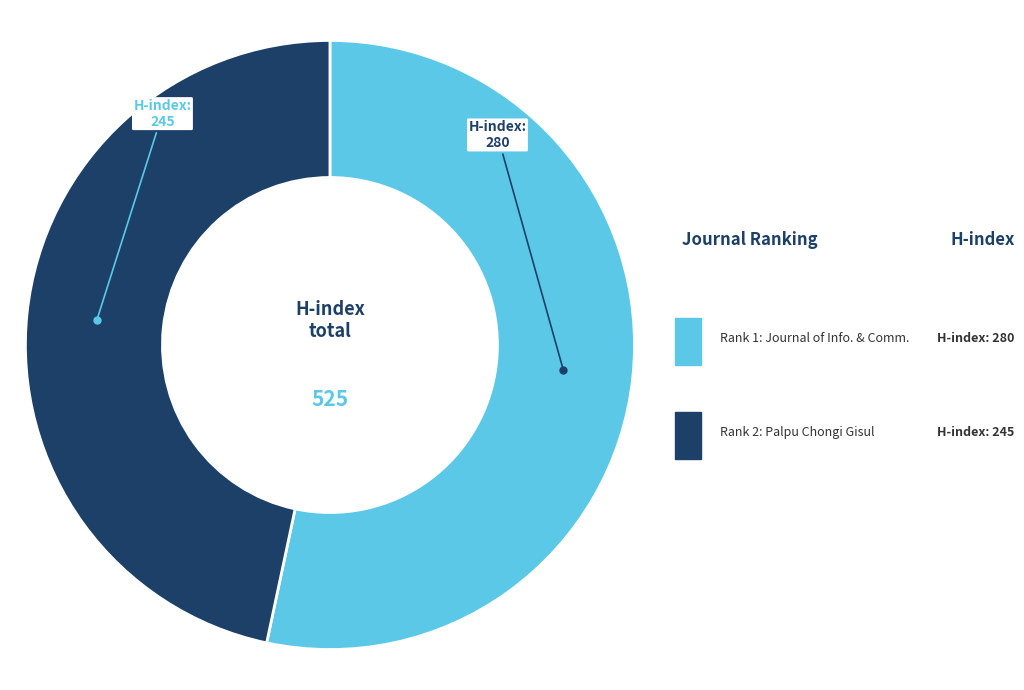

Is there any slice that represents more than half of the pie?

Yes